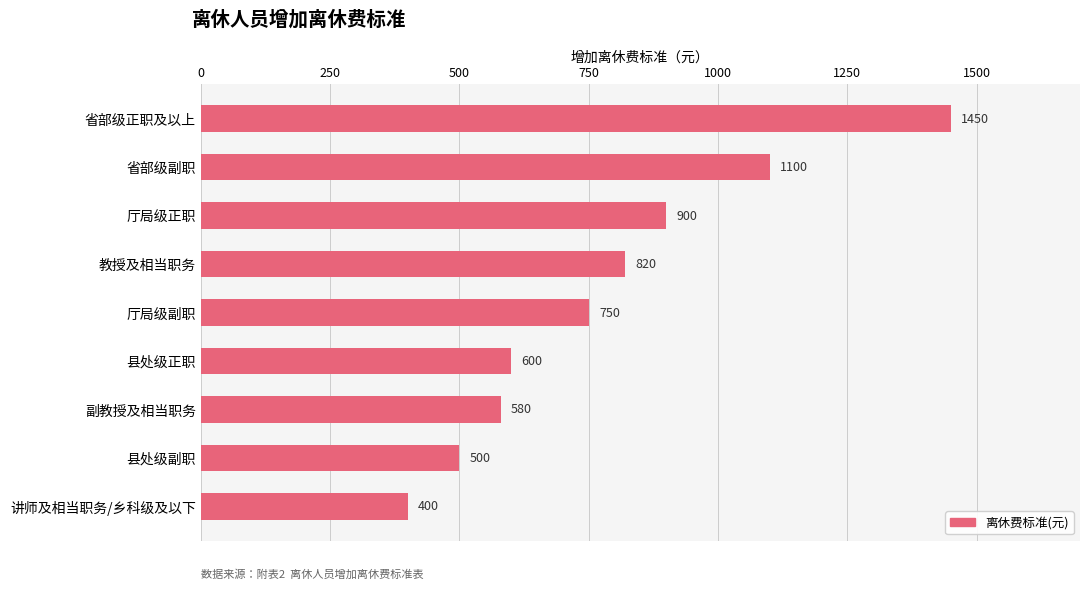

Rank the categories by value from highest to lowest.

省部级正职及以上, 省部级副职, 厅局级正职, 教授及相当职务, 厅局级副职, 县处级正职, 副教授及相当职务, 县处级副职, 讲师及相当职务/乡科级及以下